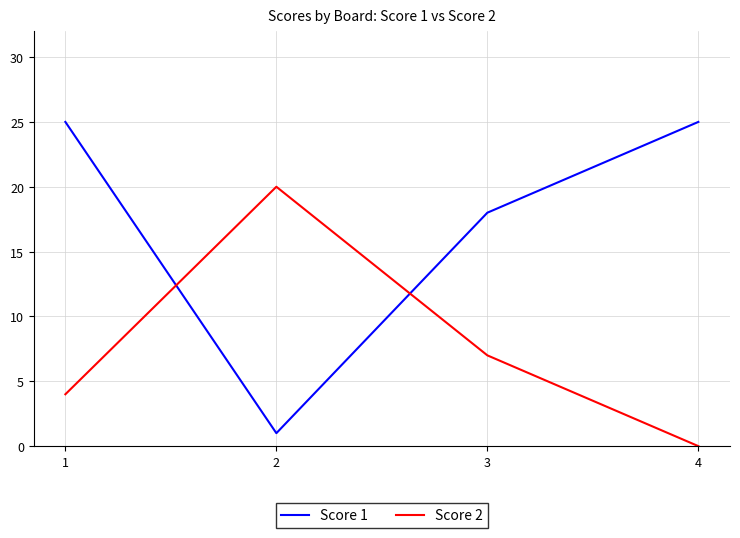

The Score 1 series shows 9 at 3. True or false?

False